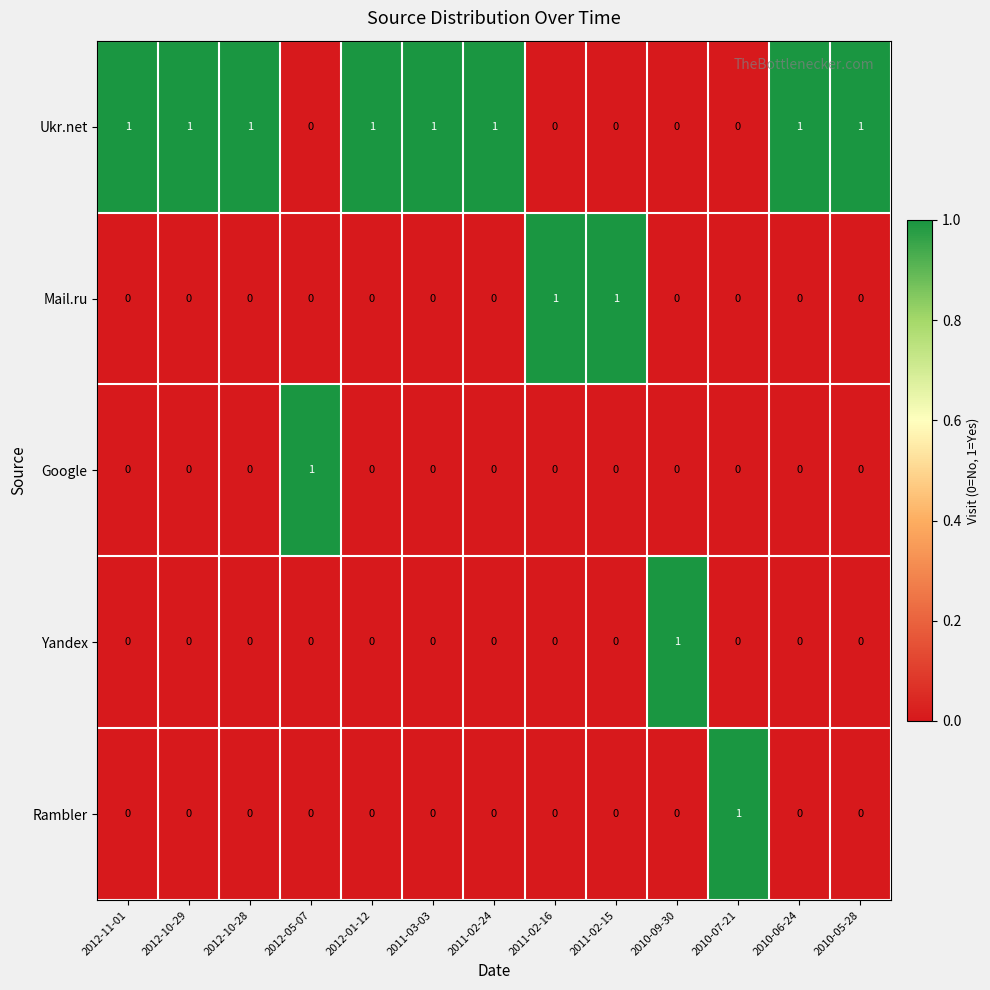

At which label does Google reach its peak?

2012-05-07